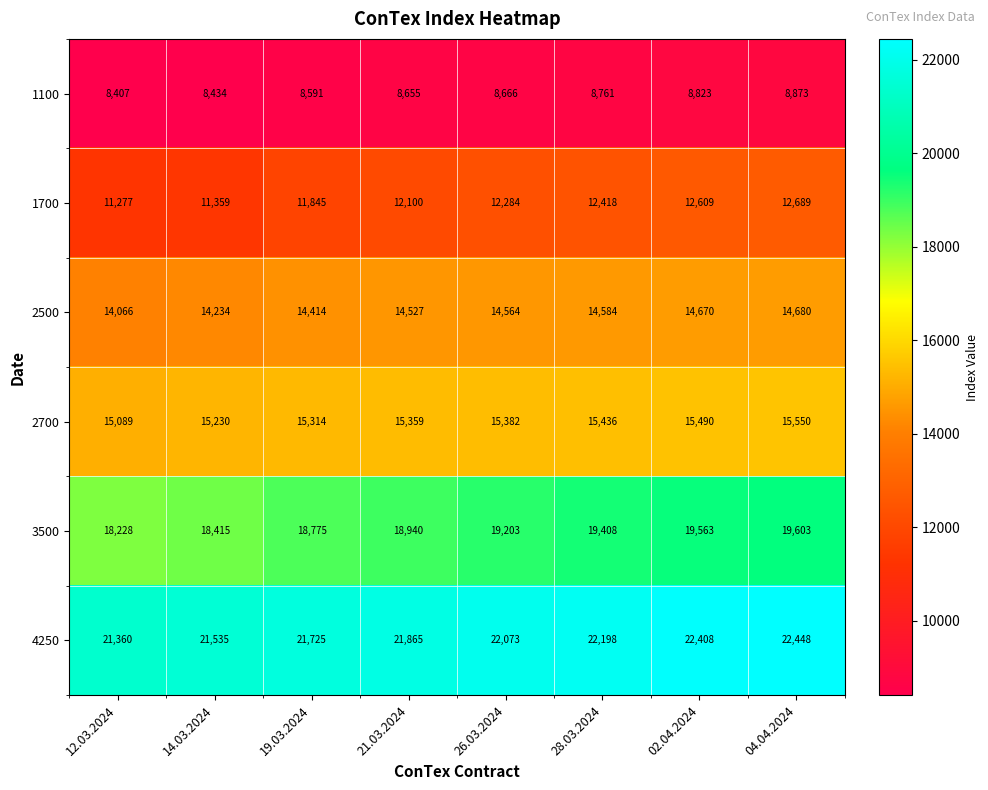

Rank the series by their maximum value, from highest to lowest.

4250, 3500, 2700, 2500, 1700, 1100